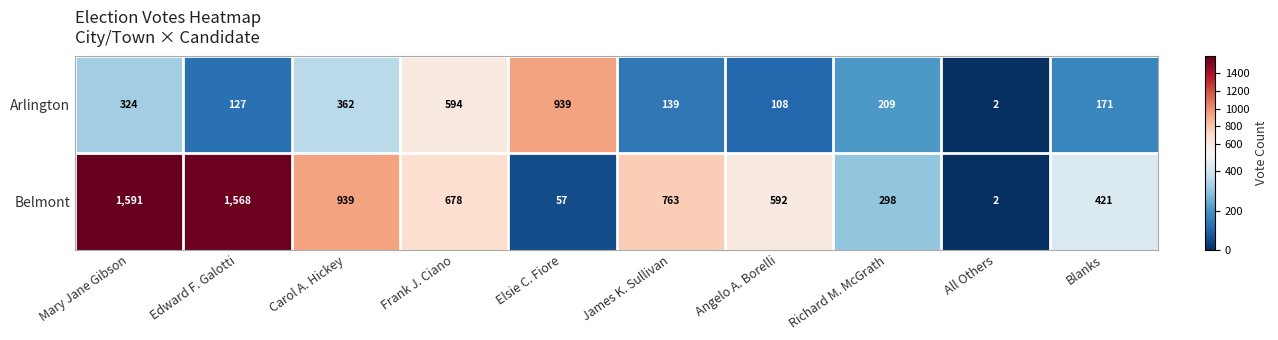

At which category is the sum across all series the highest?

Mary Jane Gibson